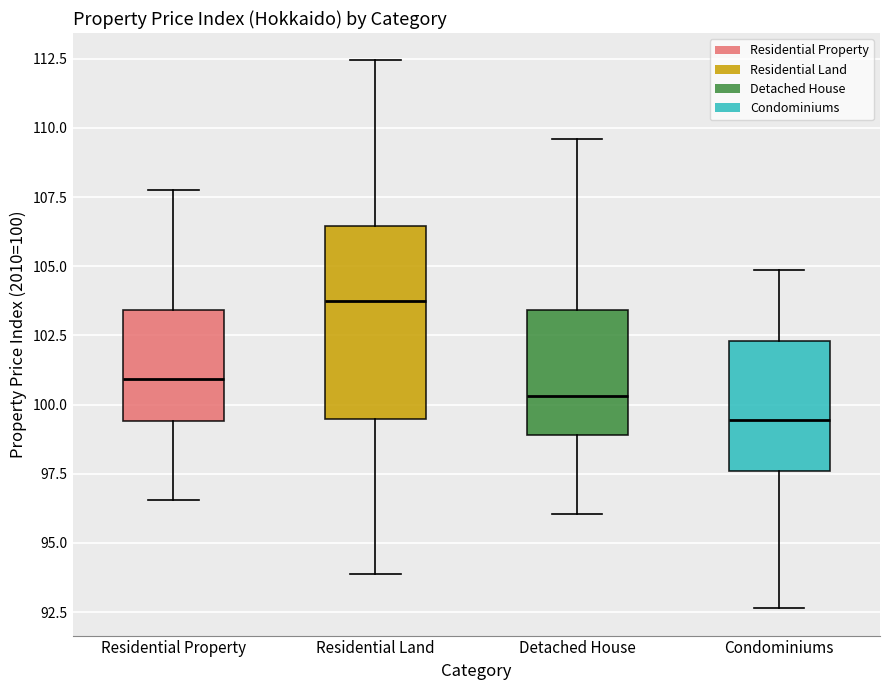

Where is the upper edge of the box for Detached House on the y-axis? The values are not printed on the chart, so give them approximately, as read against the axis.

103.5